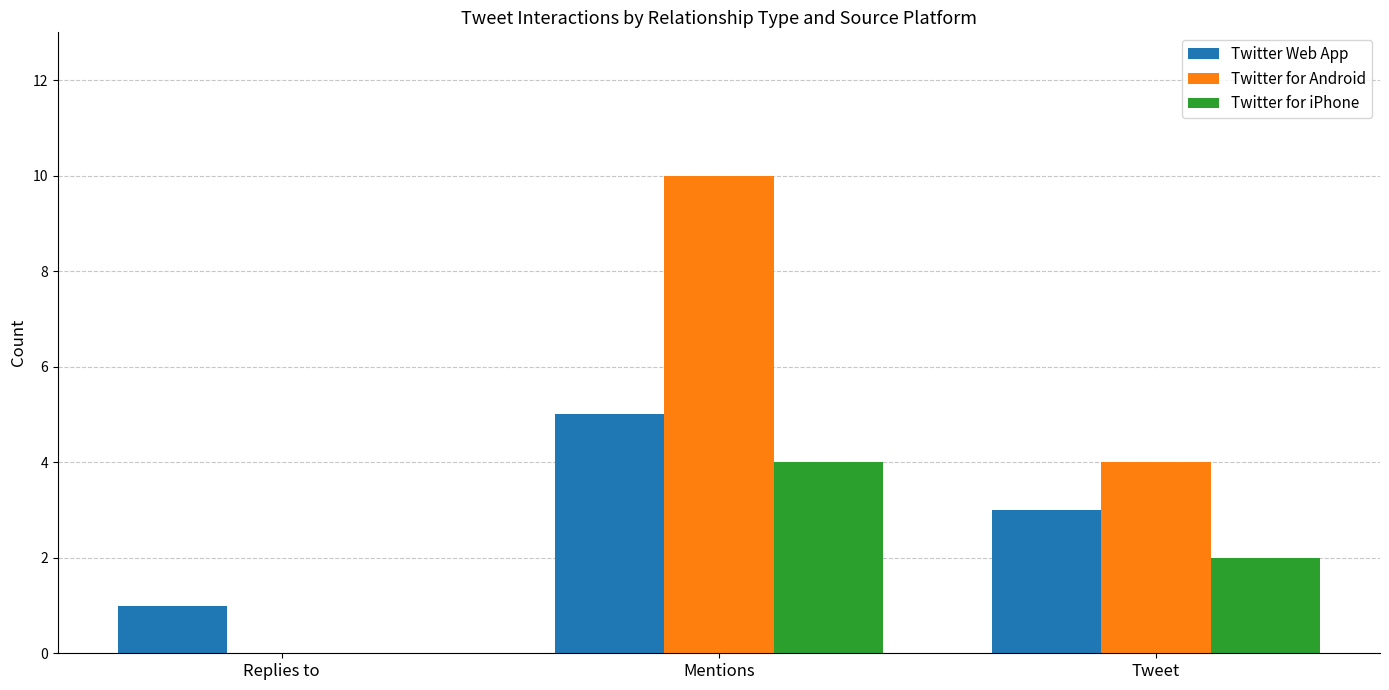

What are all the series names shown in the legend?

Twitter Web App, Twitter for Android, Twitter for iPhone